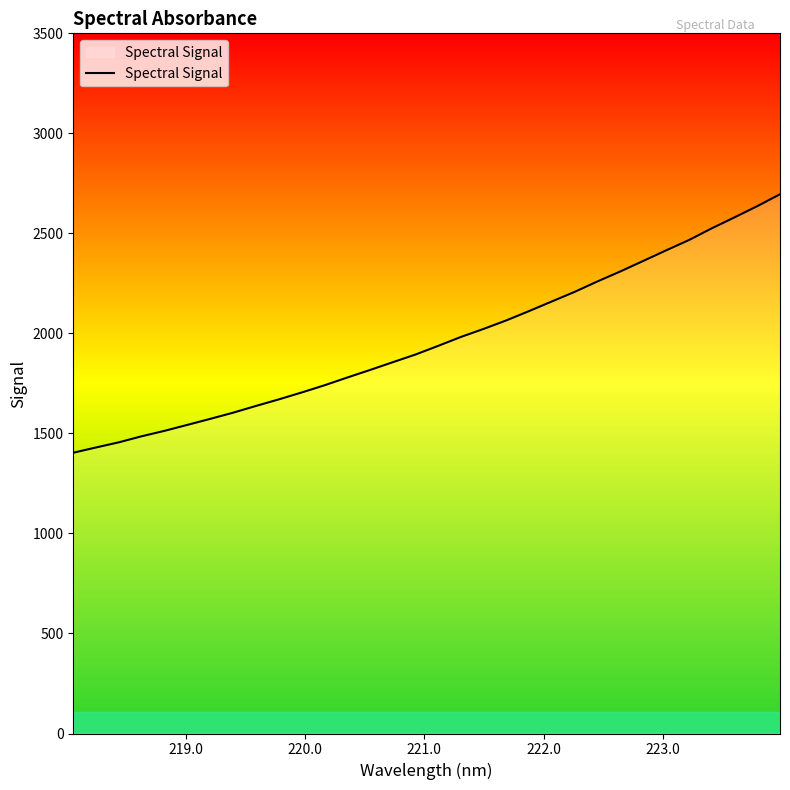

What is the minimum value shown in the chart?

1403.6